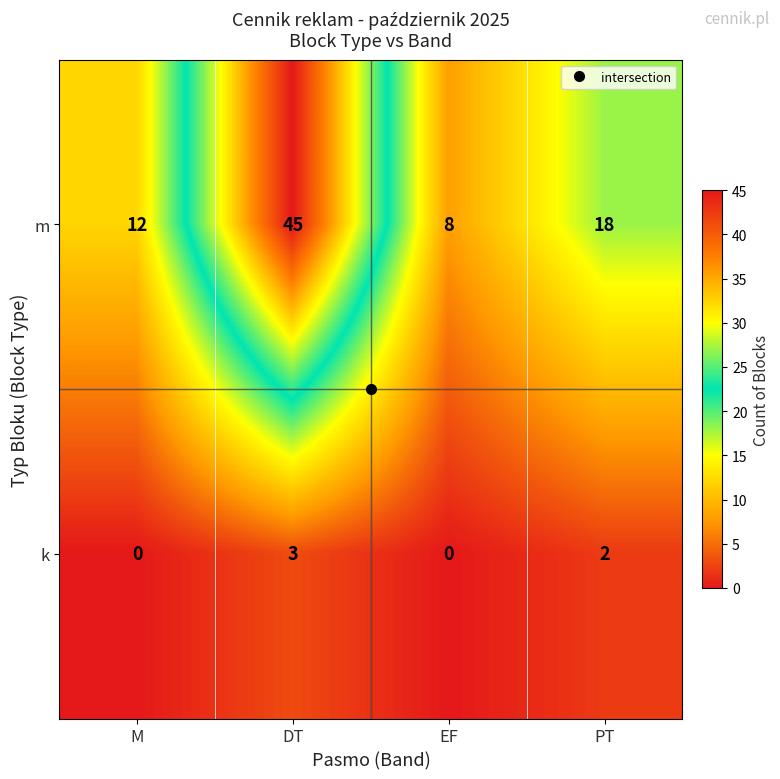

What is the difference between the highest and lowest values at DT?

42